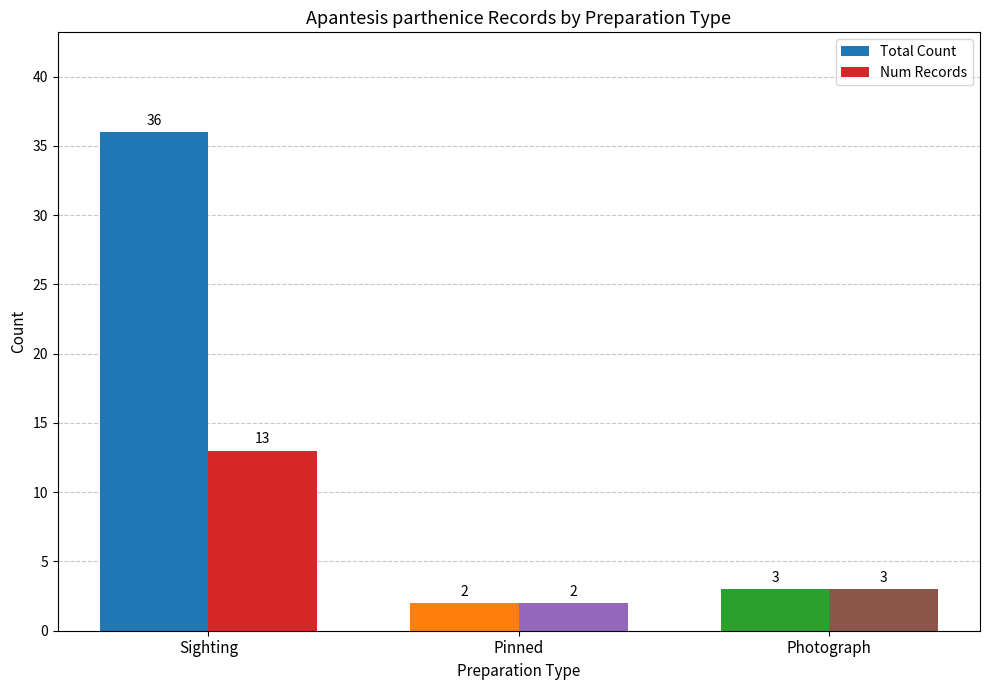

What is the label of the 1st bar from the left?

Sighting